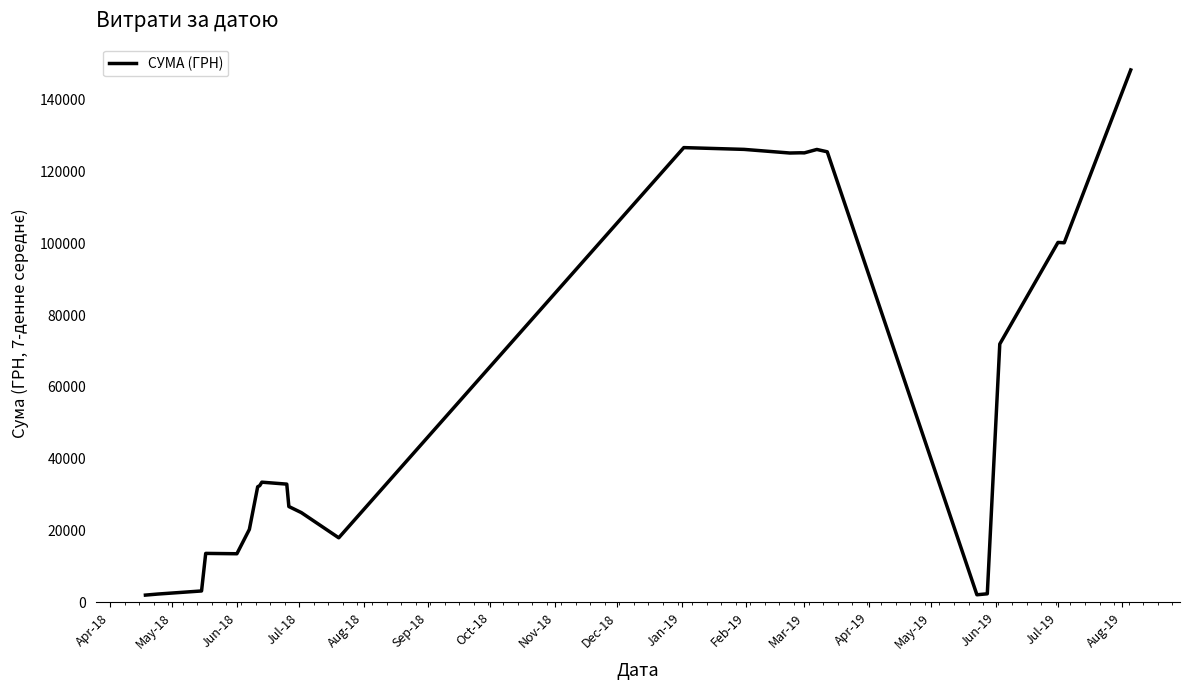

What is the maximum value shown in the chart?

148267.5